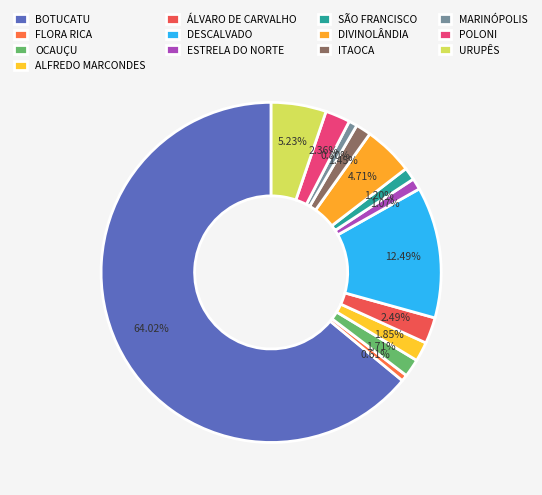

Which slice is the largest?

BOTUCATU